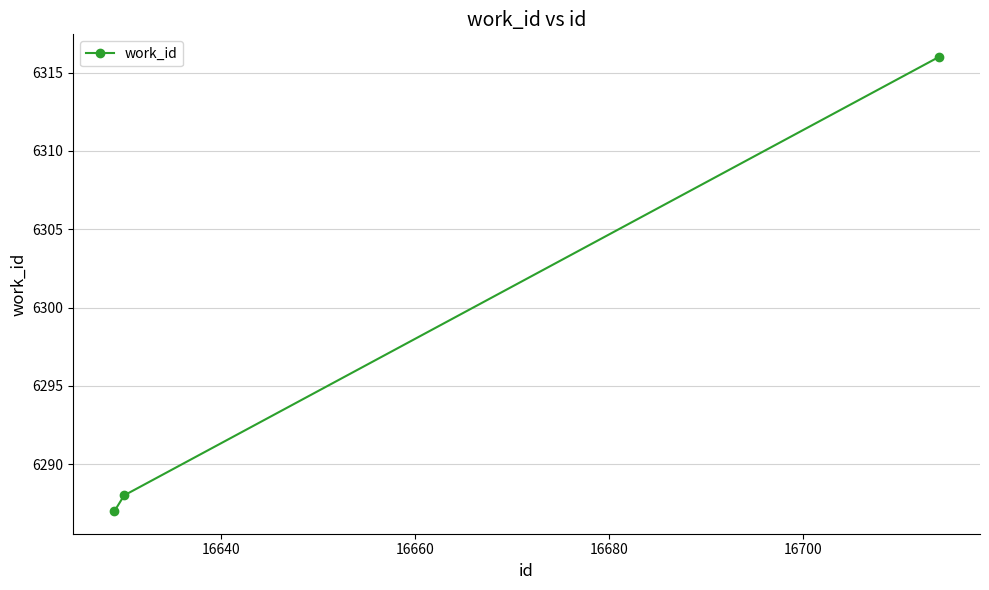

What is the smallest value displayed?

6287